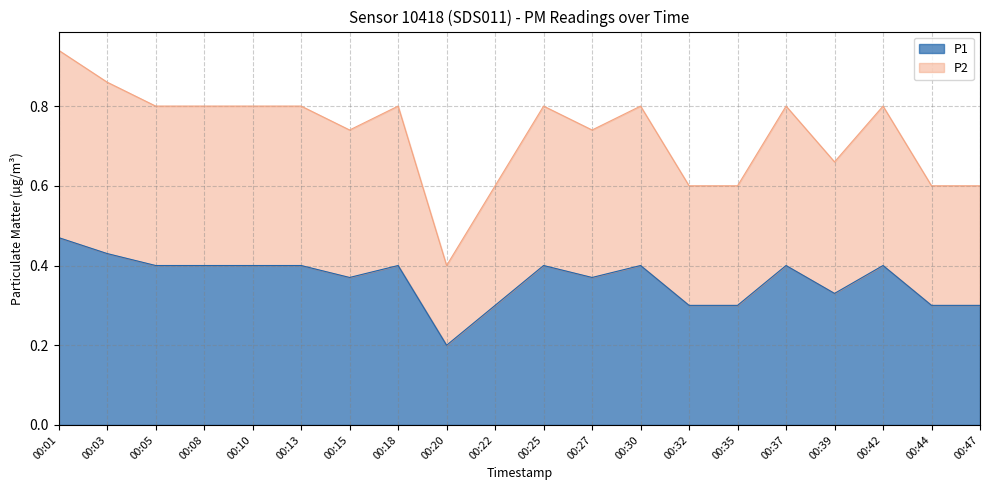

Rank the categories by P2 value from highest to lowest.

00:01, 00:03, 00:05, 00:08, 00:10, 00:13, 00:18, 00:25, 00:30, 00:37, 00:42, 00:15, 00:27, 00:39, 00:22, 00:32, 00:35, 00:44, 00:47, 00:20